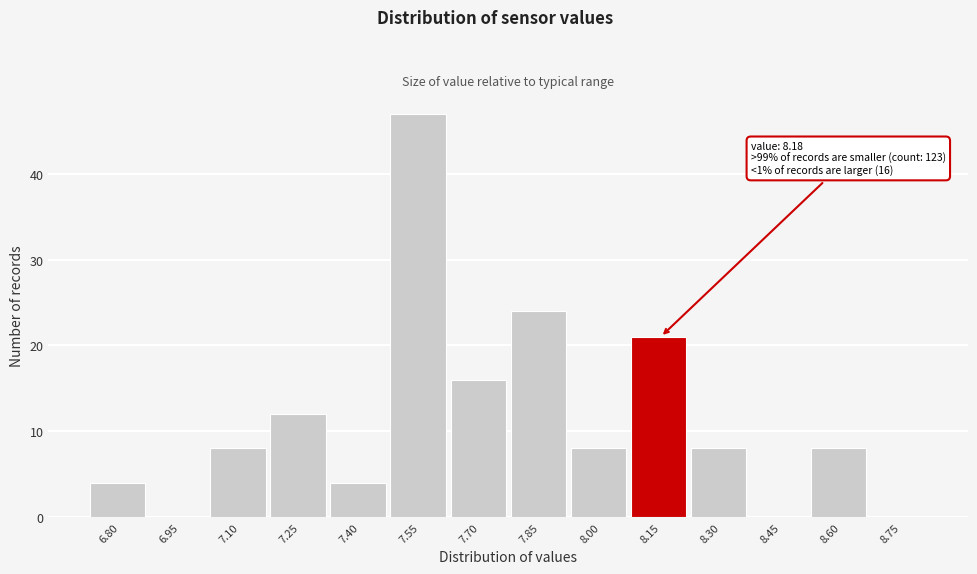

Reading left to right, list all the values displayed in this chart.

6.80=4	6.95=0	7.10=8	7.25=12	7.40=4	7.55=47	7.70=16	7.85=24	8.00=8	8.15=21	8.30=8	8.45=0	8.60=8	8.75=0